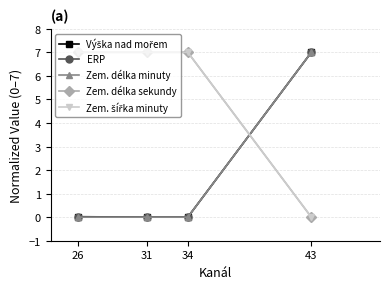

Rank the series at 26 from highest to lowest value.

Zem. délka sekundy, Zem. šířka minuty, Výška nad mořem, ERP, Zem. délka minuty